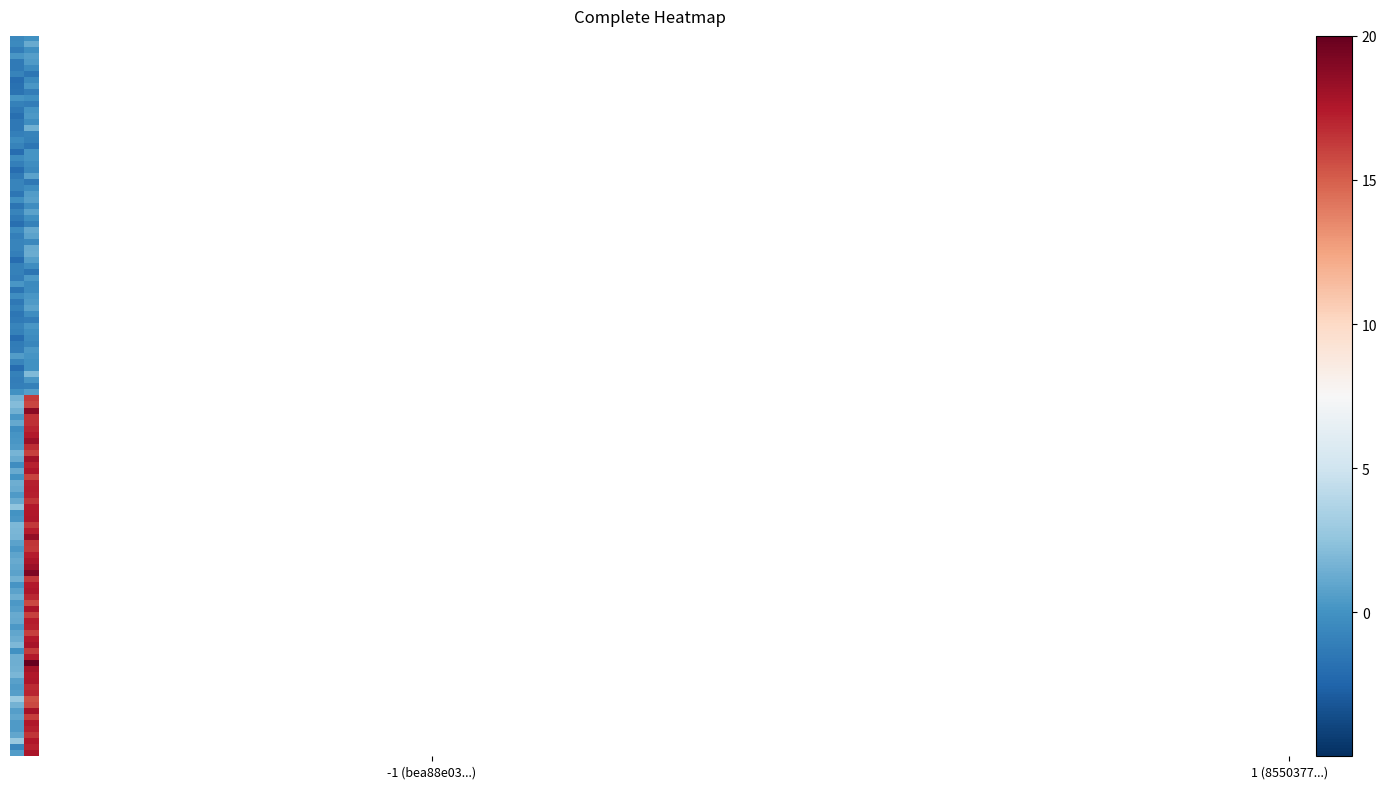

Rank the series by their maximum value, from lowest to highest.

bea88e03f2ebaf73c69e6462787f2cdb302e145, 8550377aaf558f59f63dde73f5e670555e84be2